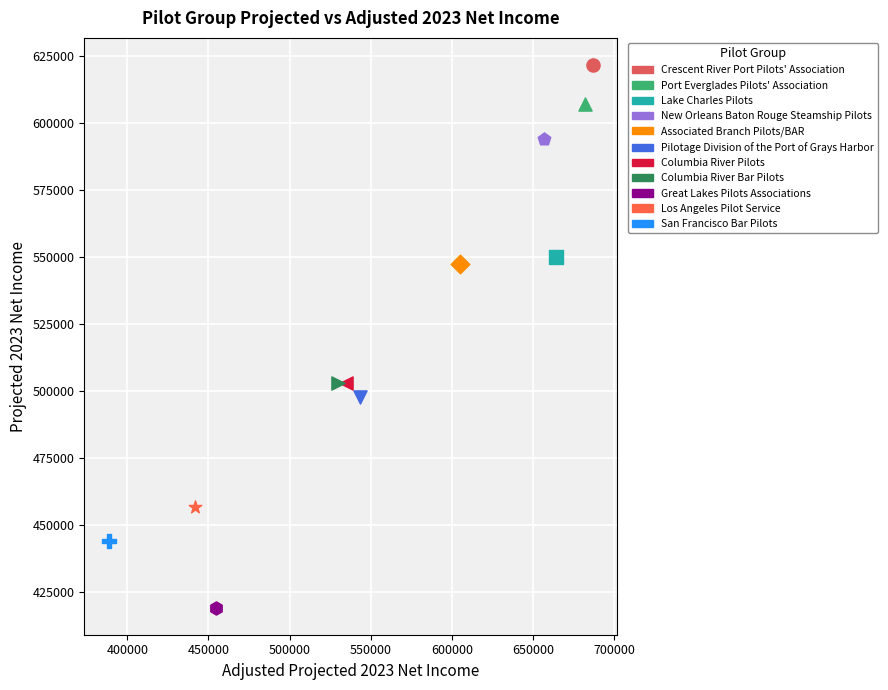

Which series contains the lowest Y value?

Great Lakes Pilots Associations